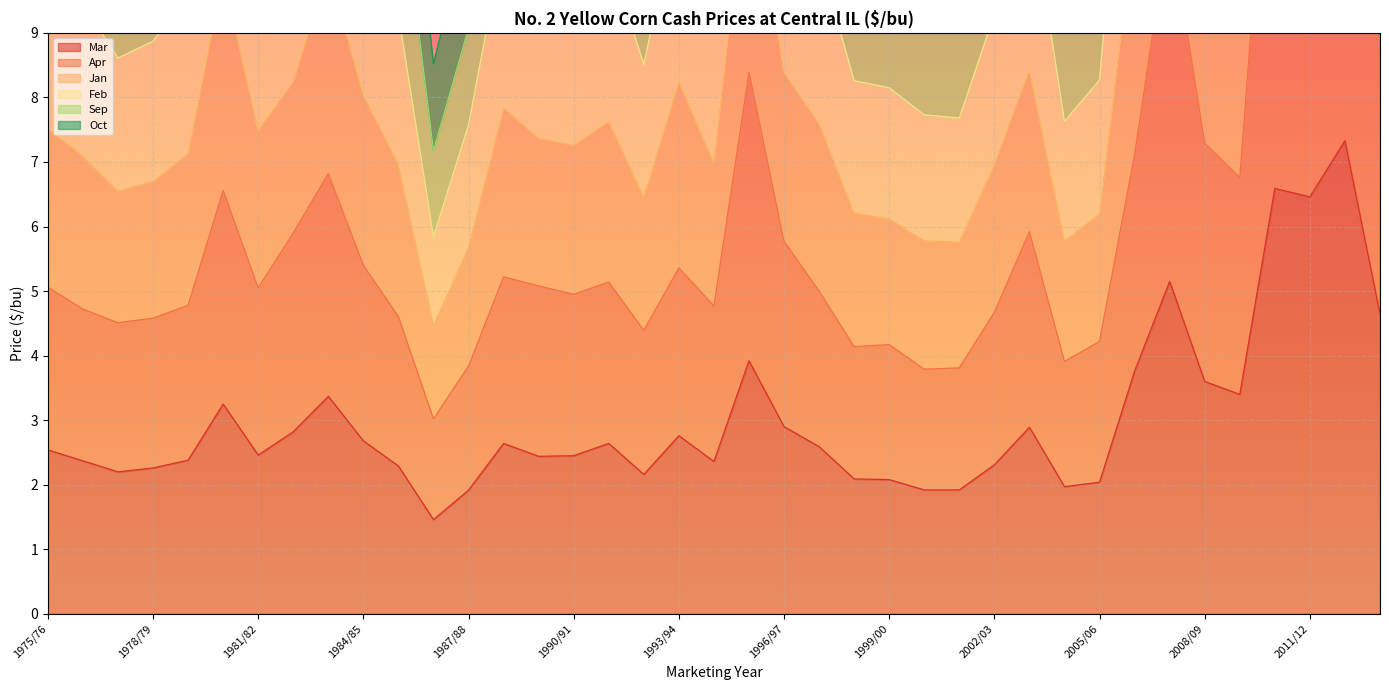

True or false: Jan and Apr cross at least once.

False